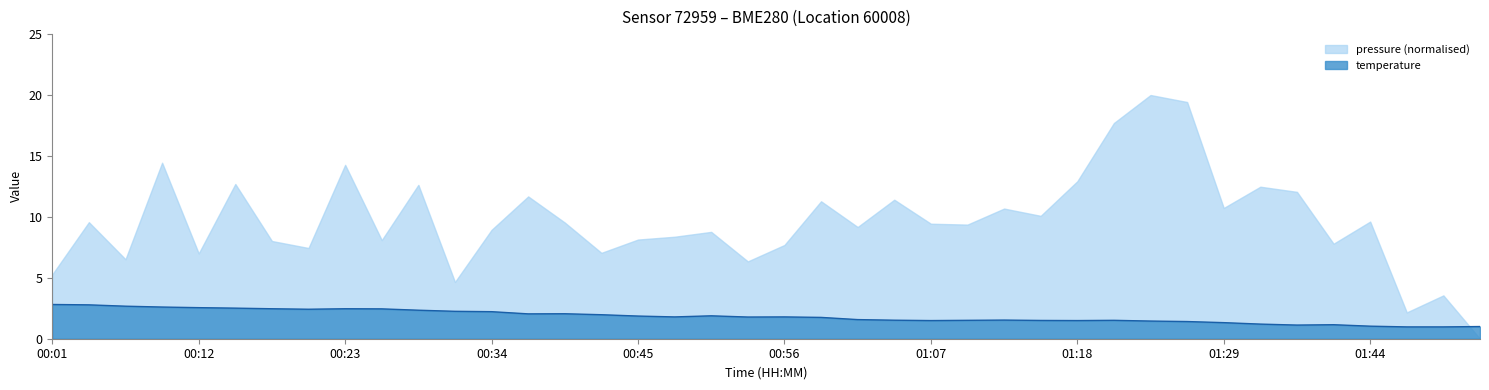

What position from the right is 00:53?

21